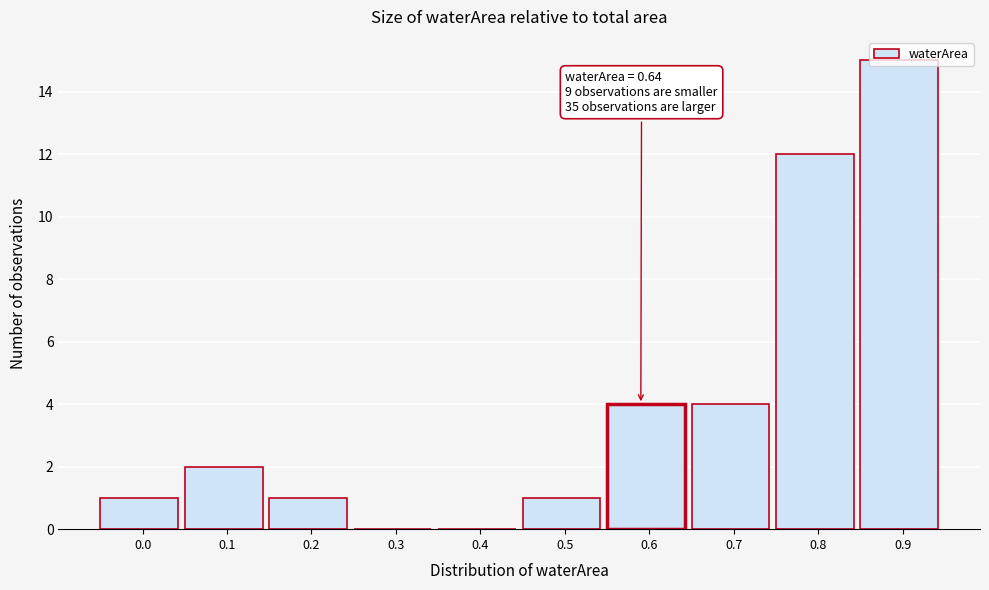

What is the ratio of the value at 0.2 to the value at 0.0?

1.0